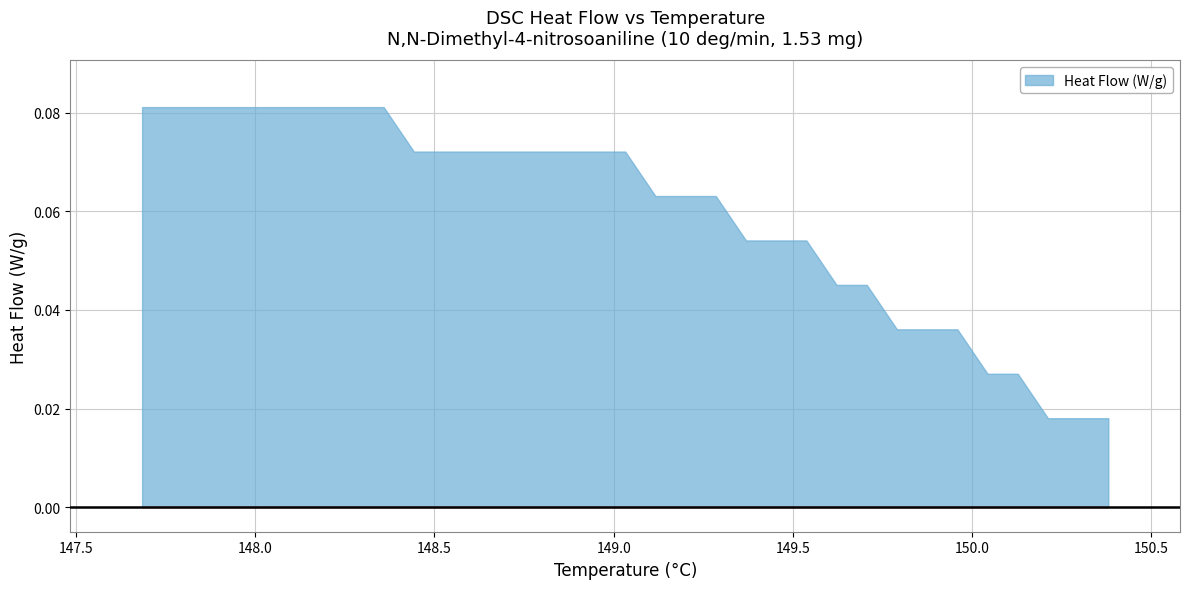

True or false: the data has more than 0 interior local peaks.

False